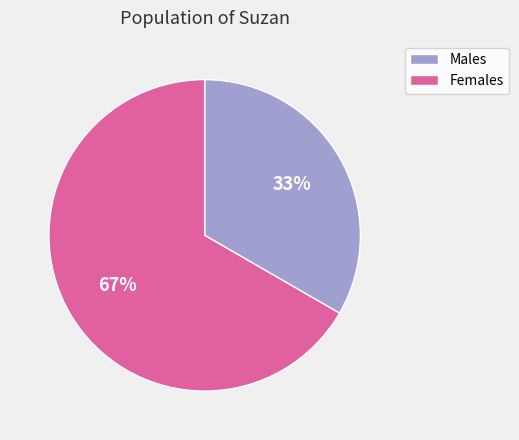

Which slice represents more than half of the pie?

Females